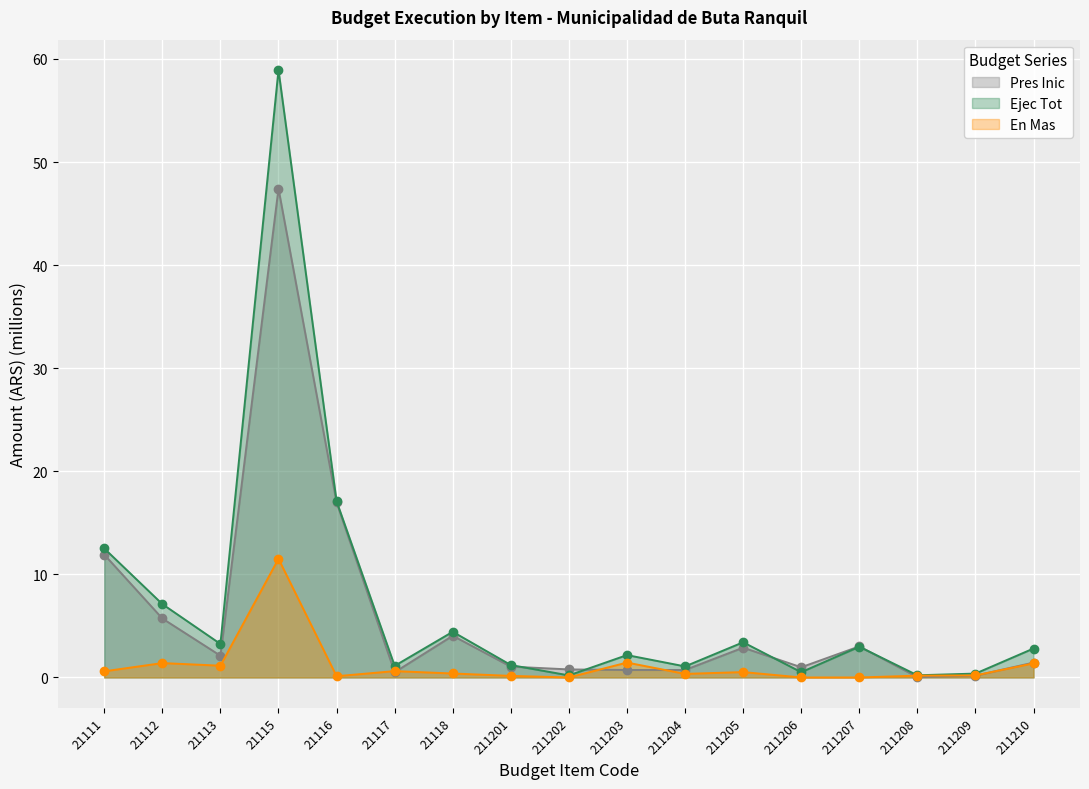

What is the maximum value for Pres Inic (line)?

47.4